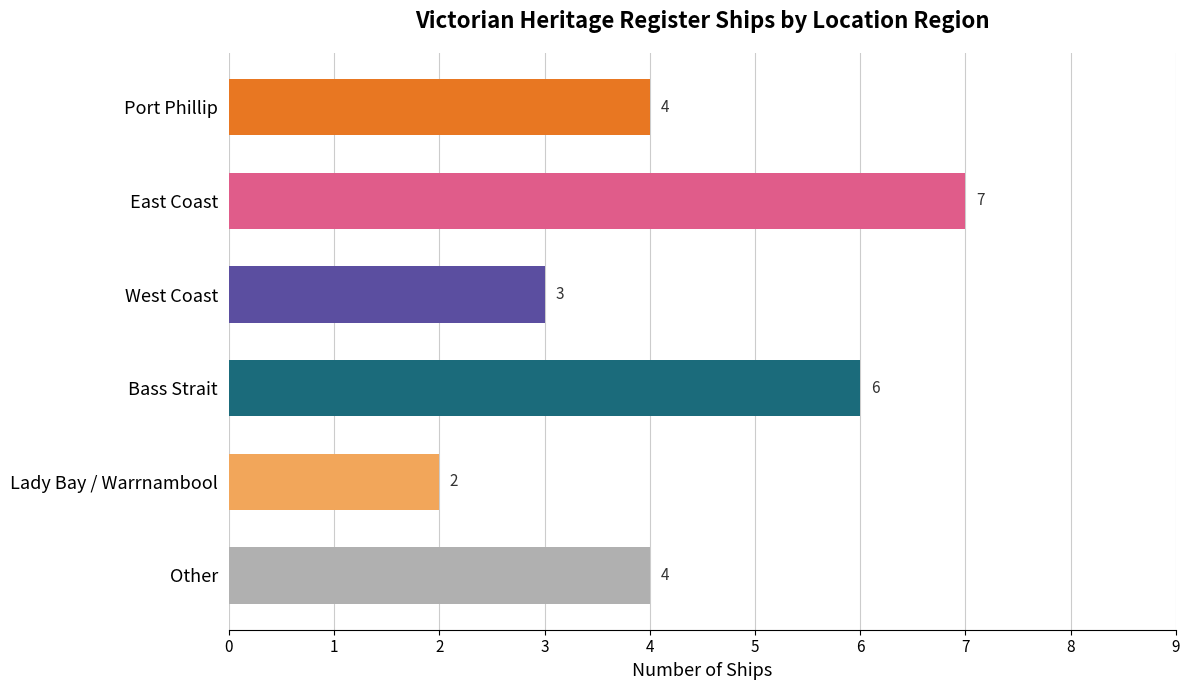

Count the number of categories in the chart.

6